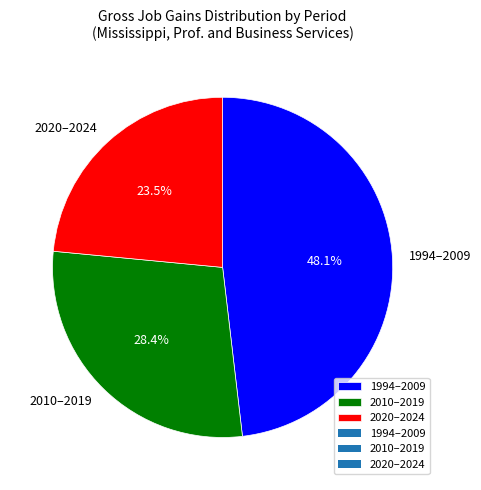

Rank the categories by value from lowest to highest.

2020–2024, 2010–2019, 1994–2009